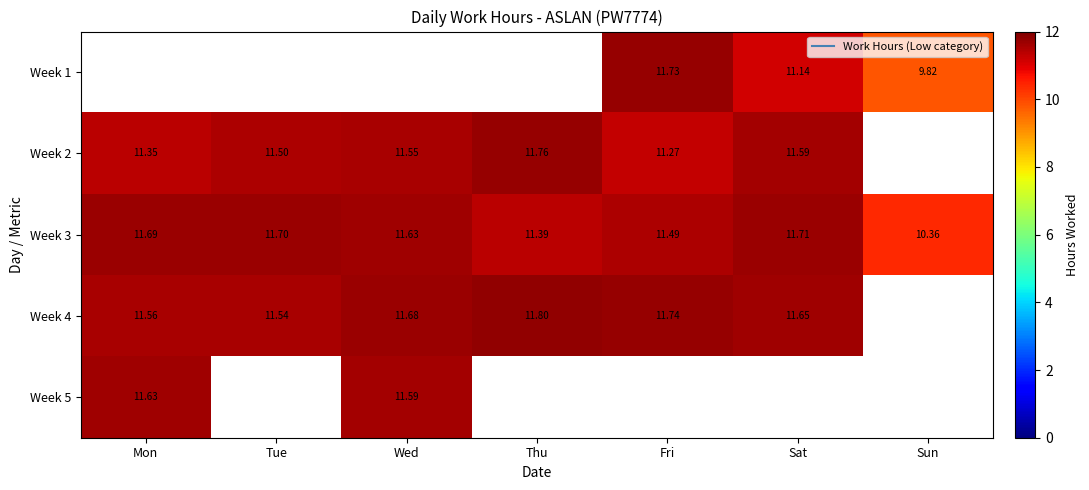

Between Thu and Sun, which series saw the biggest shift?

Week 3